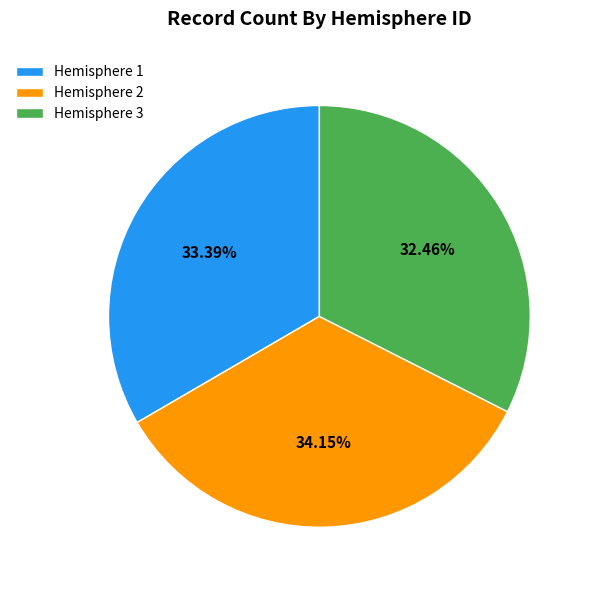

Is there any slice that represents more than half of the pie?

No